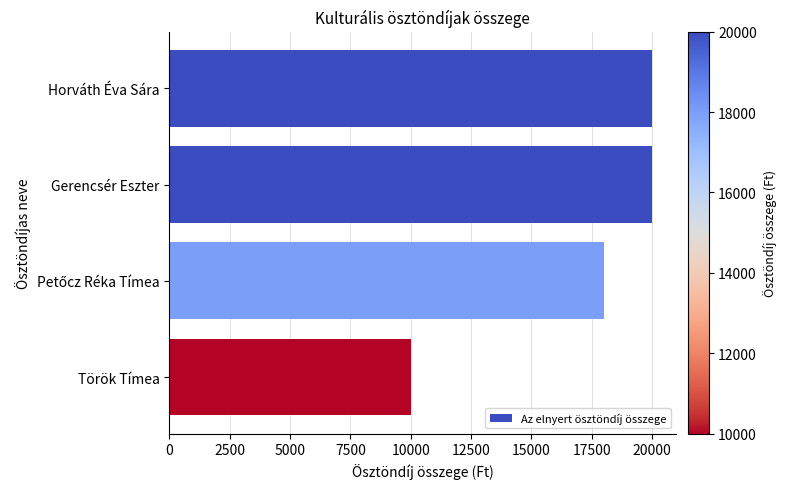

What is the change in value from Horváth Éva Sára to Török Tímea?

-10000